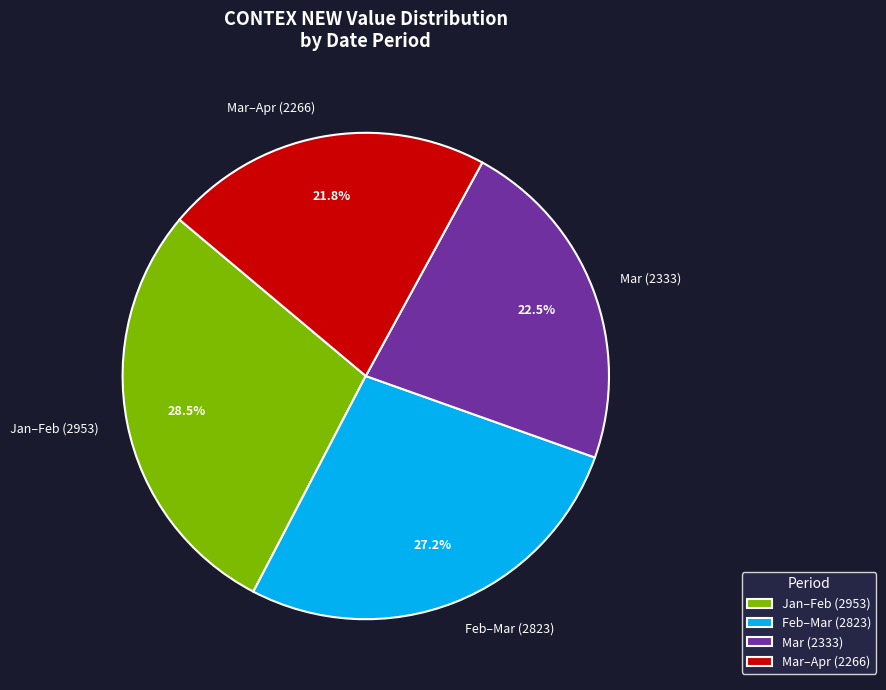

Is there any slice that represents more than half of the pie?

No